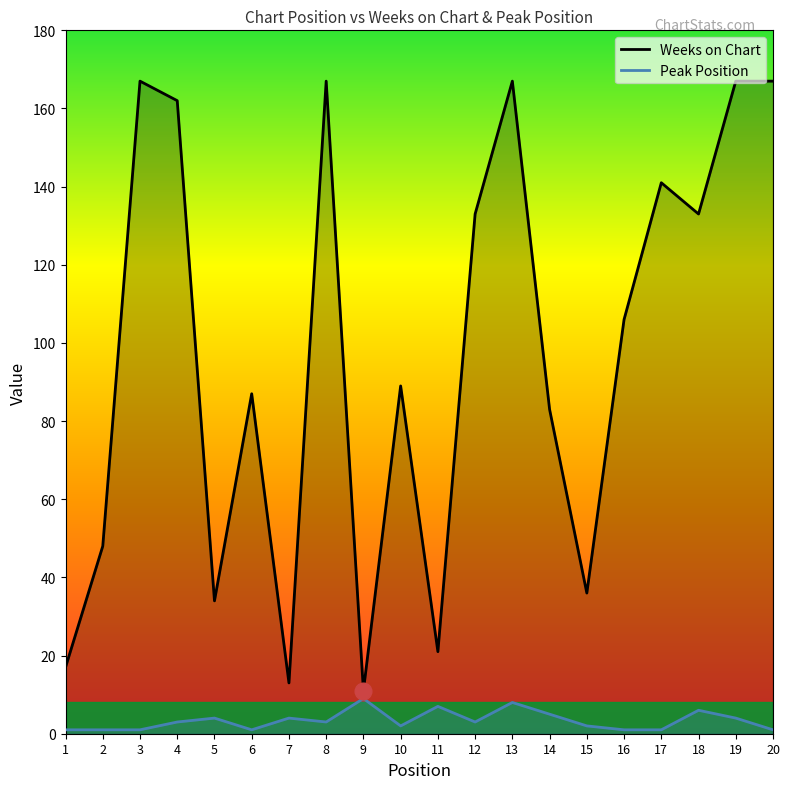

True or false: Weeks on Chart and Peak Position intersect in this chart.

False